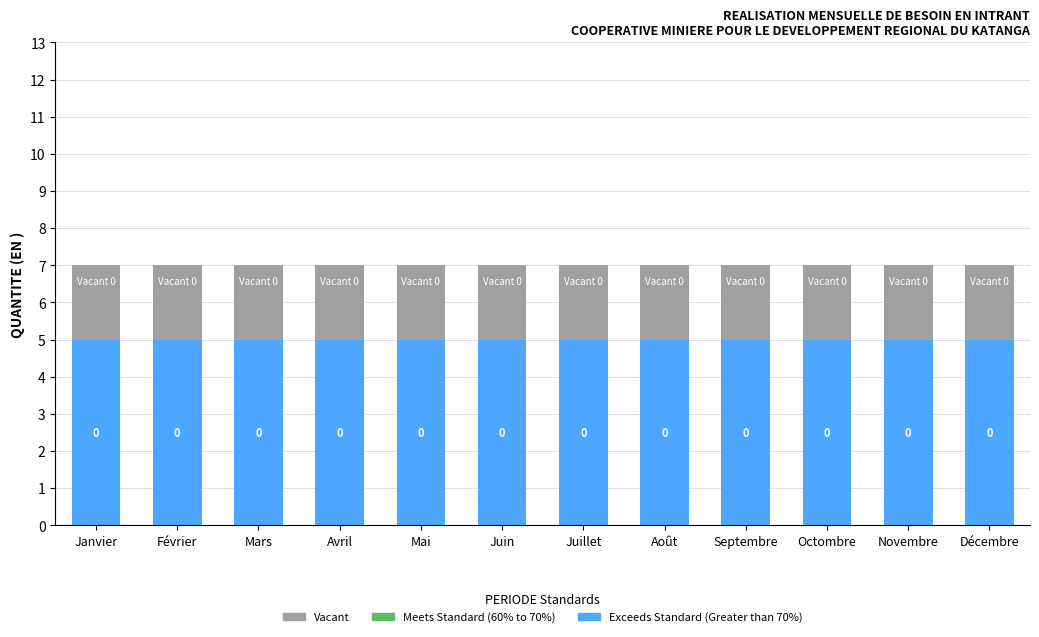

True or false: Exceeds Standard (Greater than 70%) has a value of 2 at Octombre.

False